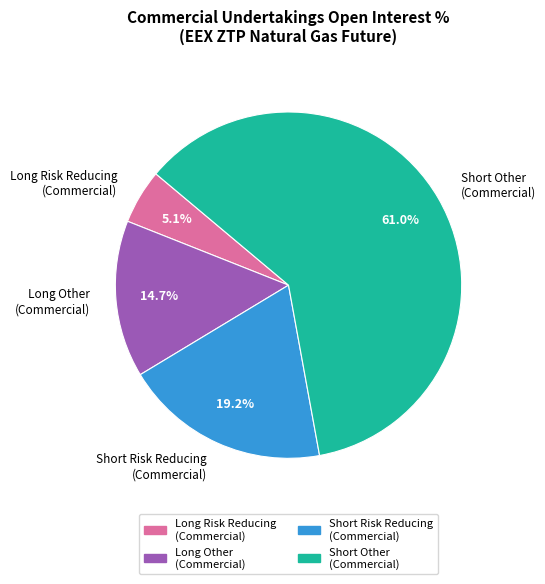

Count the number of slices in the pie.

4